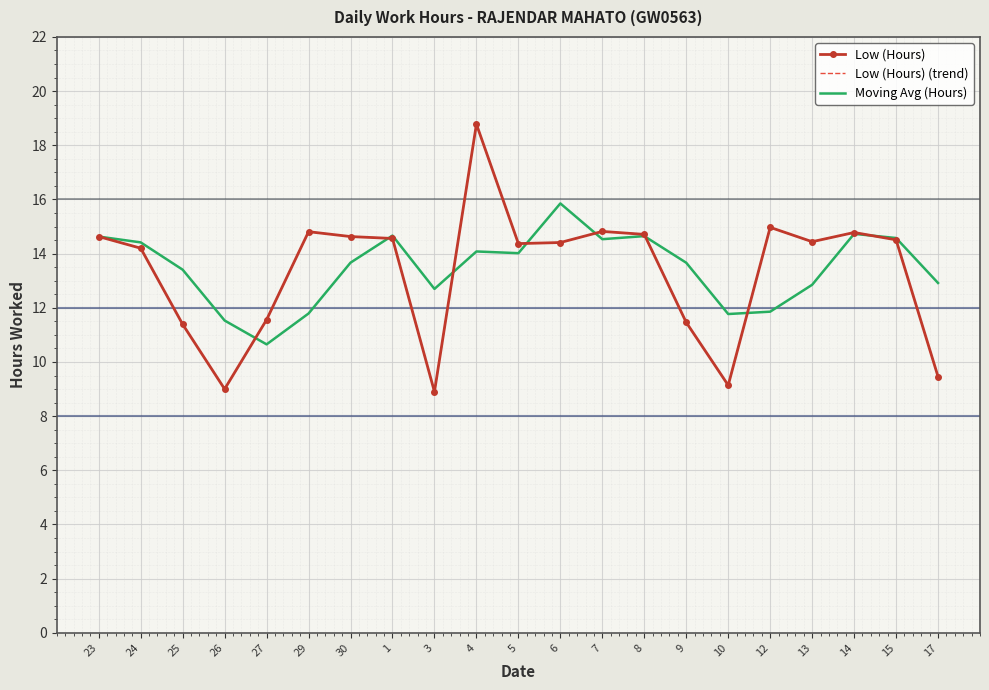

What value does the Low (Hours) (trend) series have at 29?

14.8